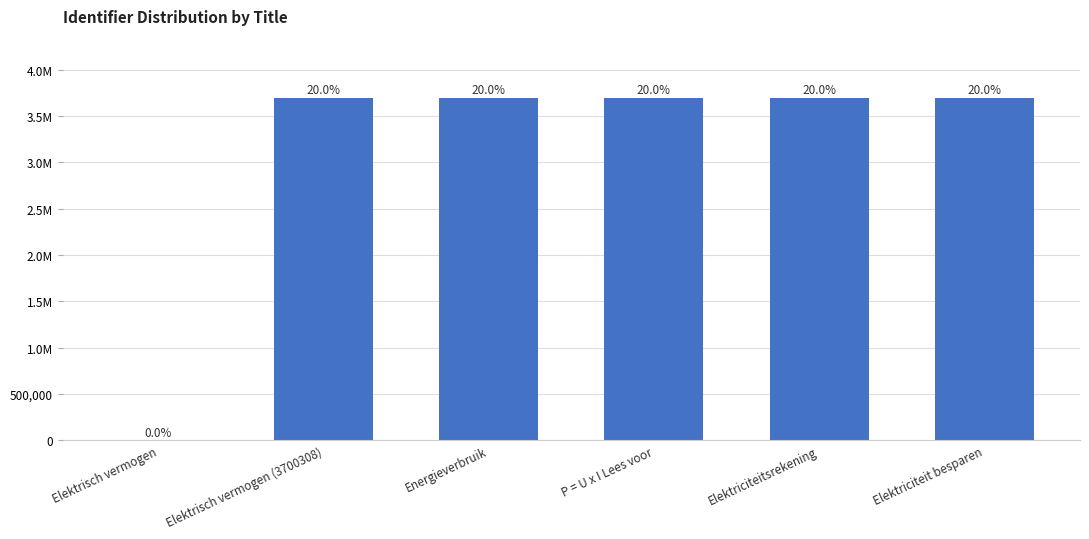

At which category does the chart reach its minimum across all series?

Elektrisch vermogen